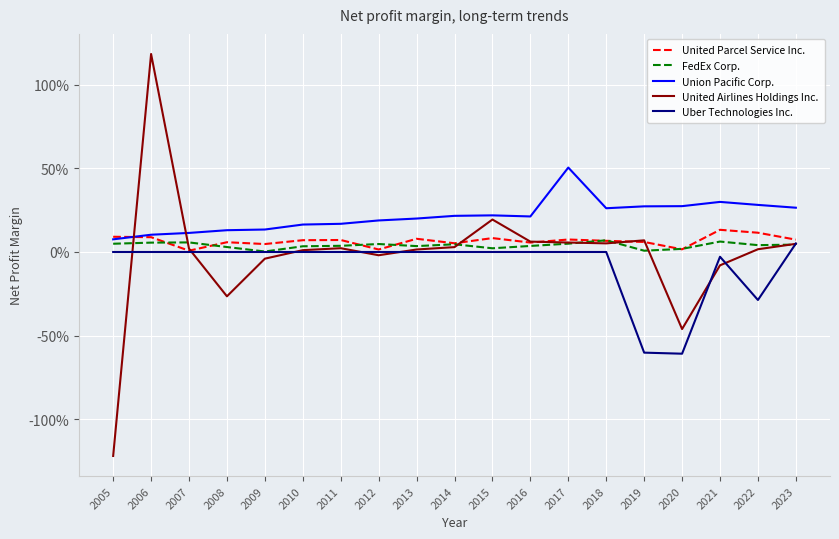

What is the difference between the maximum and minimum values in the Uber Technologies Inc. series?

0.7